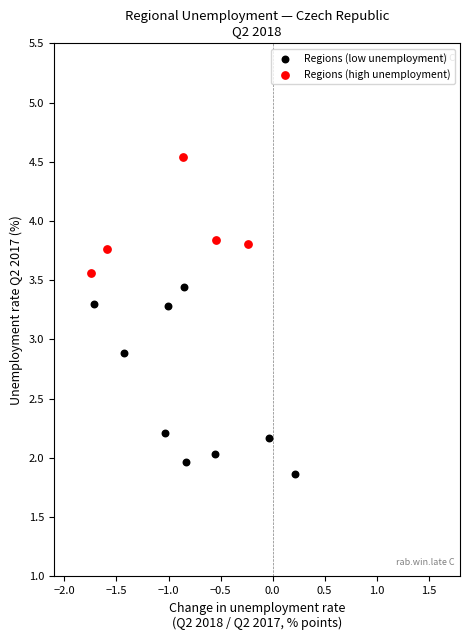

Which series has the widest spread of Y values?

Regions (low unemployment)